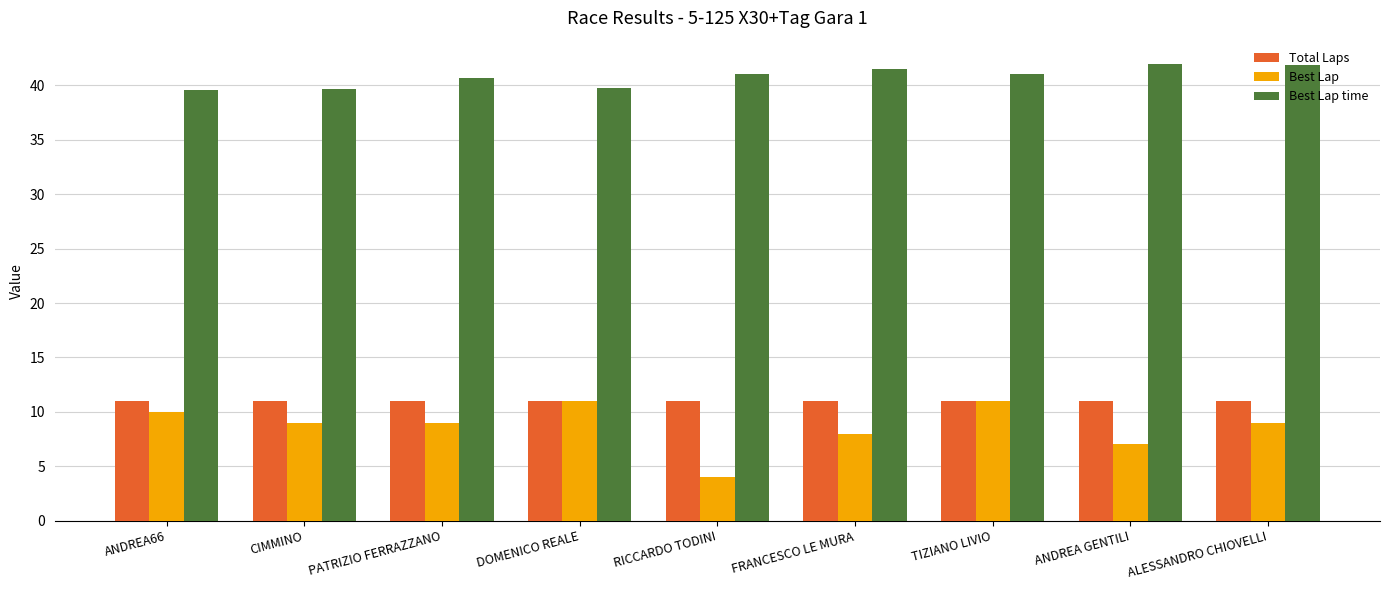

What is the total value across all series at FRANCESCO LE MURA?

60.5